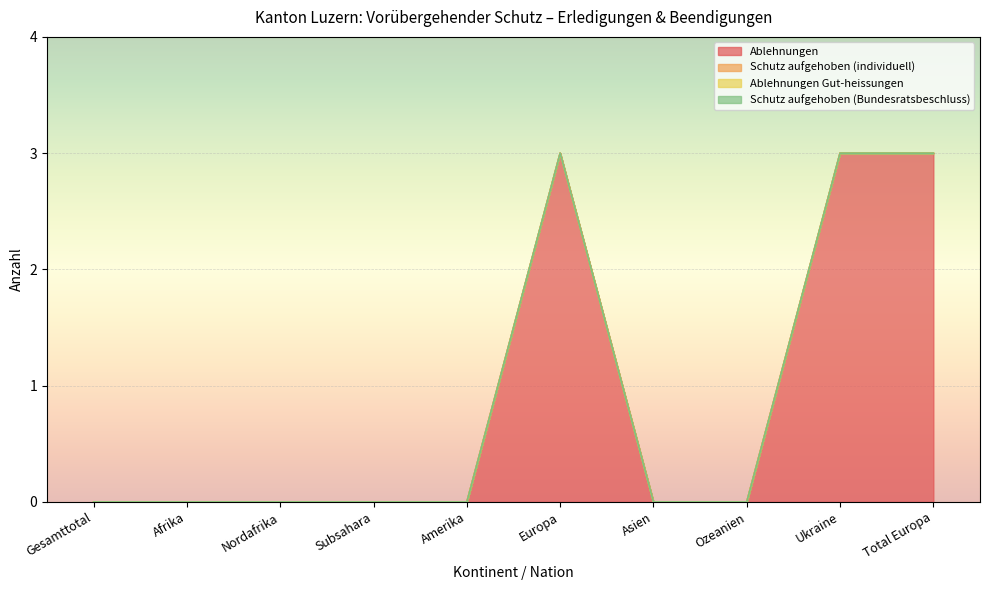

True or false: Schutz aufgehoben (individuell) and Schutz aufgehoben (Bundesratsbeschluss) cross at least once.

False